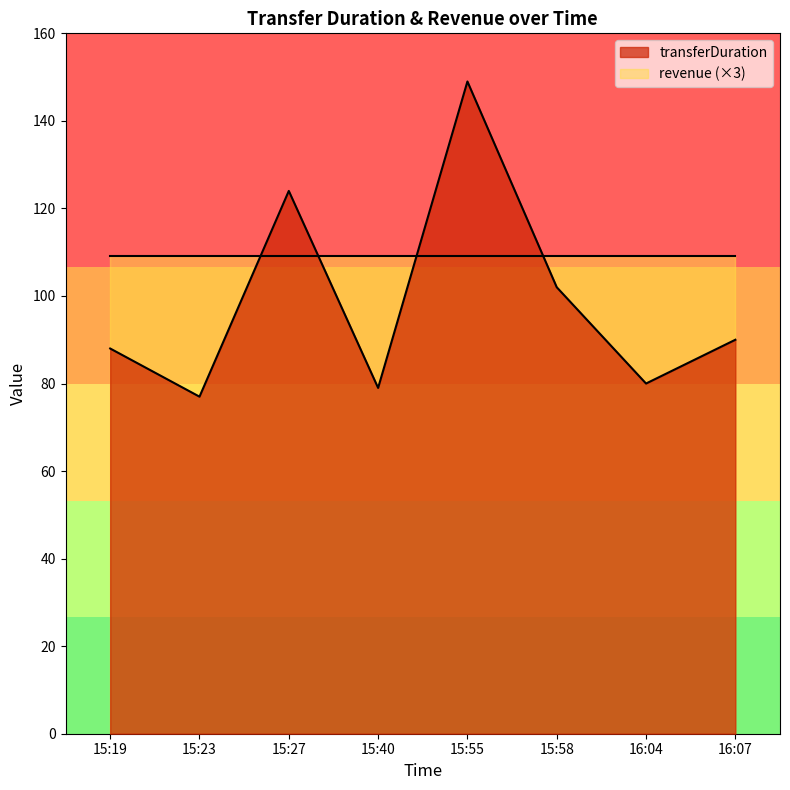

What is the smallest value displayed?

77.0